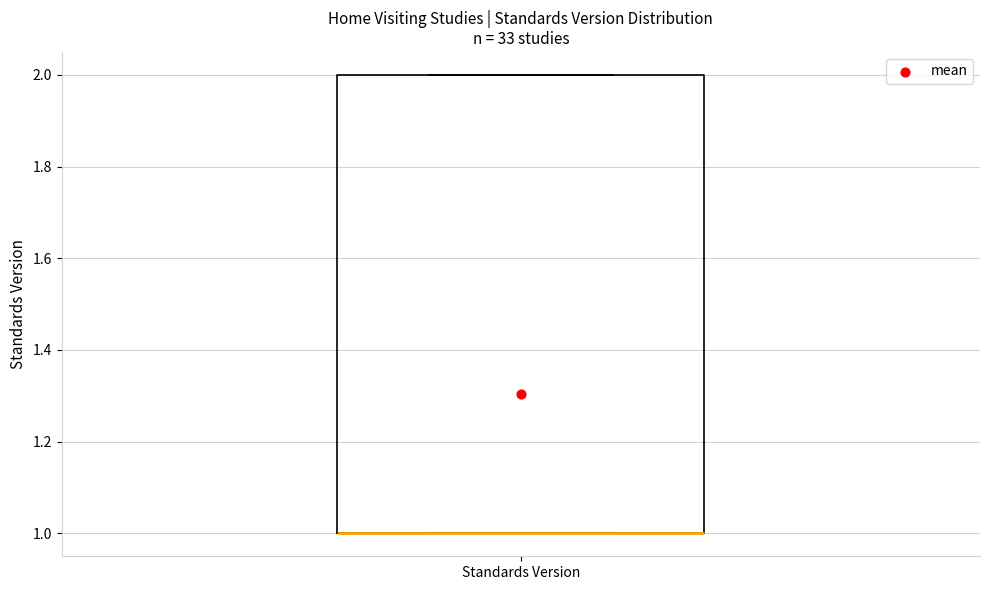

Transcribe this box plot: give where the median line is, the range the box spans, and where the two whiskers end, as read against the y-axis. The values are not printed on the chart, so give them approximately, as read against the axis.

median 1 (drawn on the box's lower edge), box 1 to 2, whiskers 1 to 2